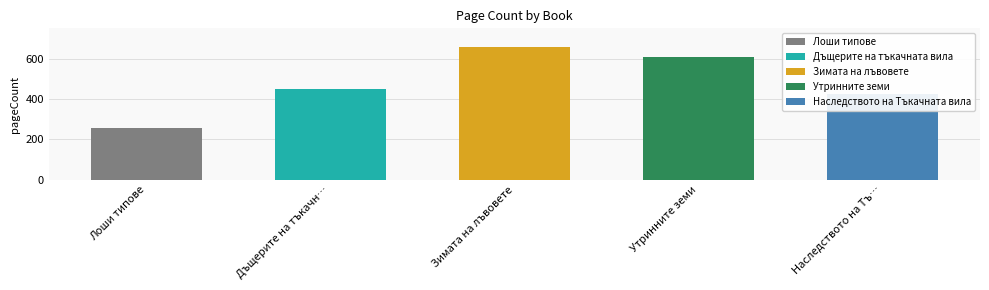

How many values exceed 448?

2